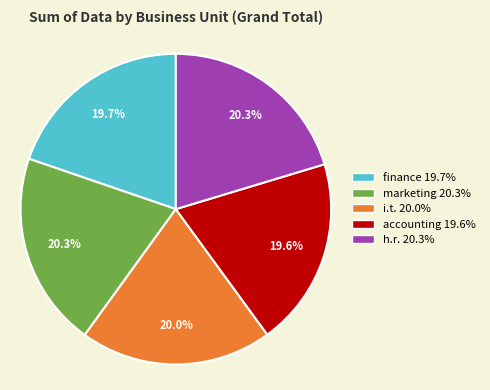

What is the ratio of the value at h.r. to the value at marketing?

1.0